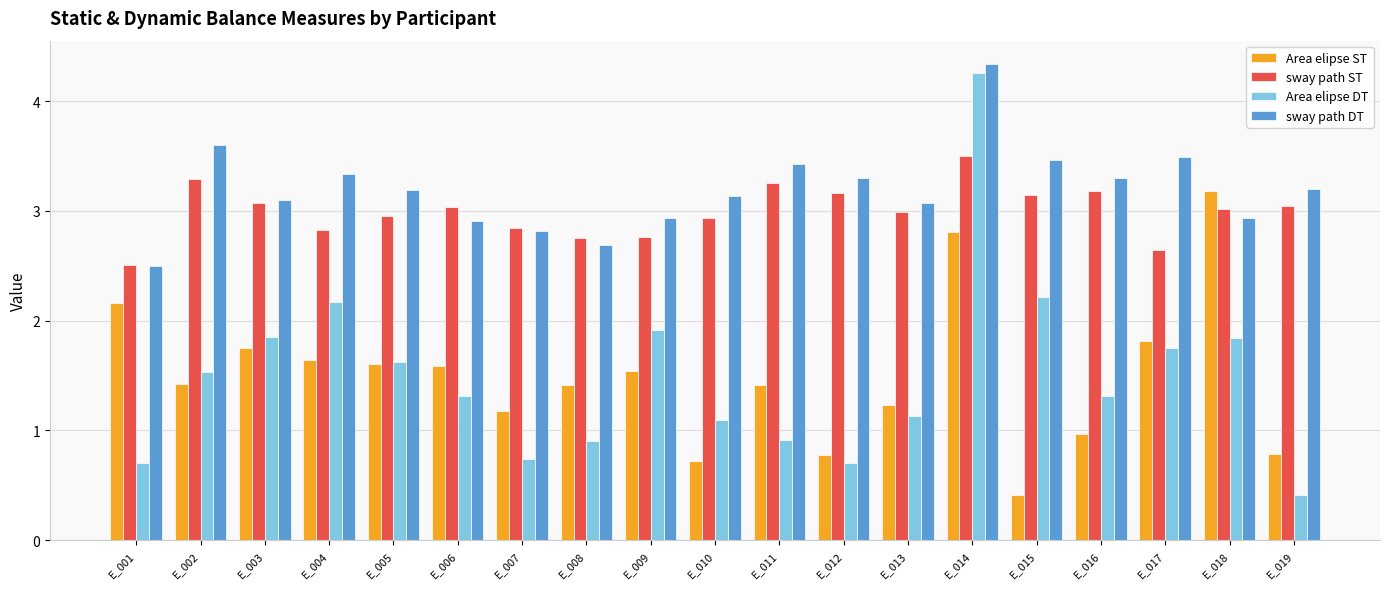

Is it true that Area elipse ST equals 1.4 at E_002?

True